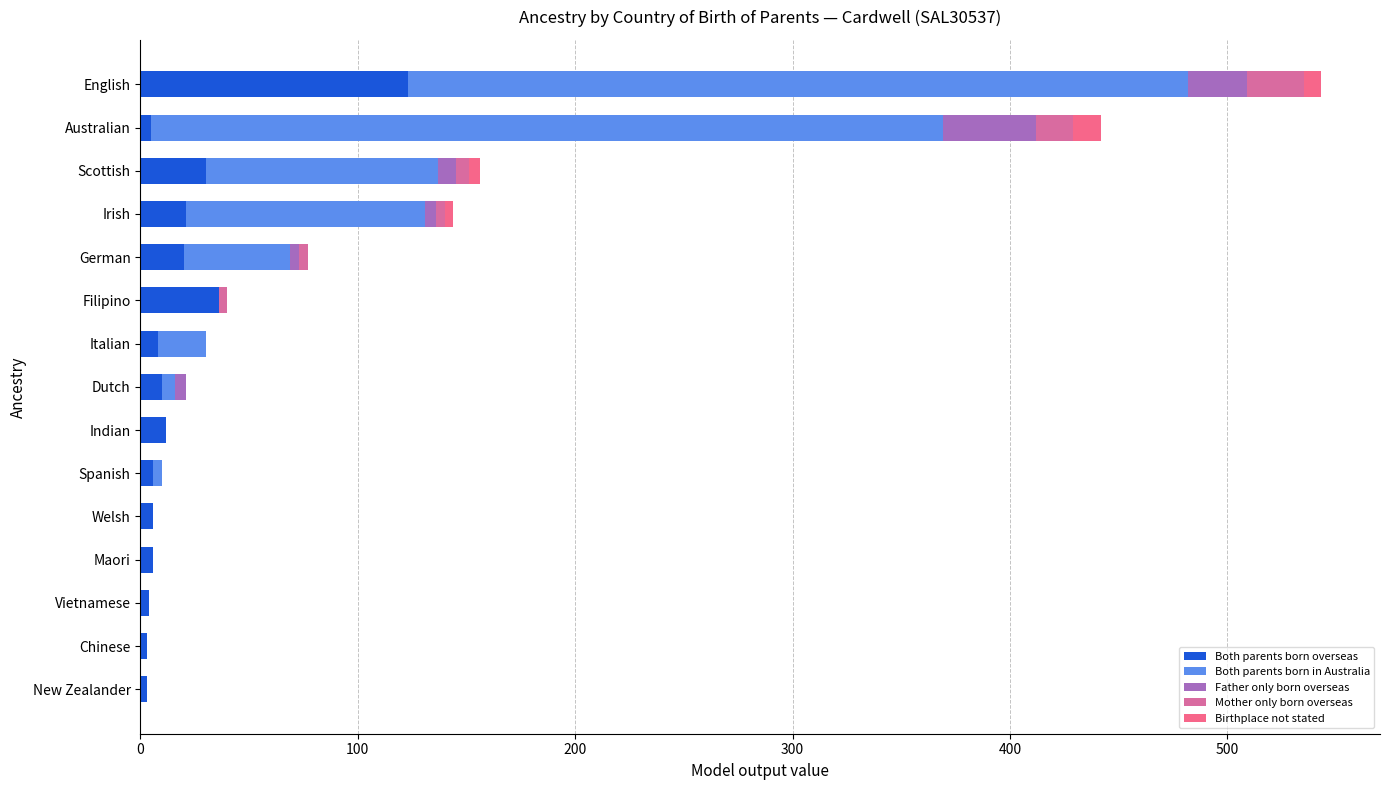

Count the number of data series in this chart.

5